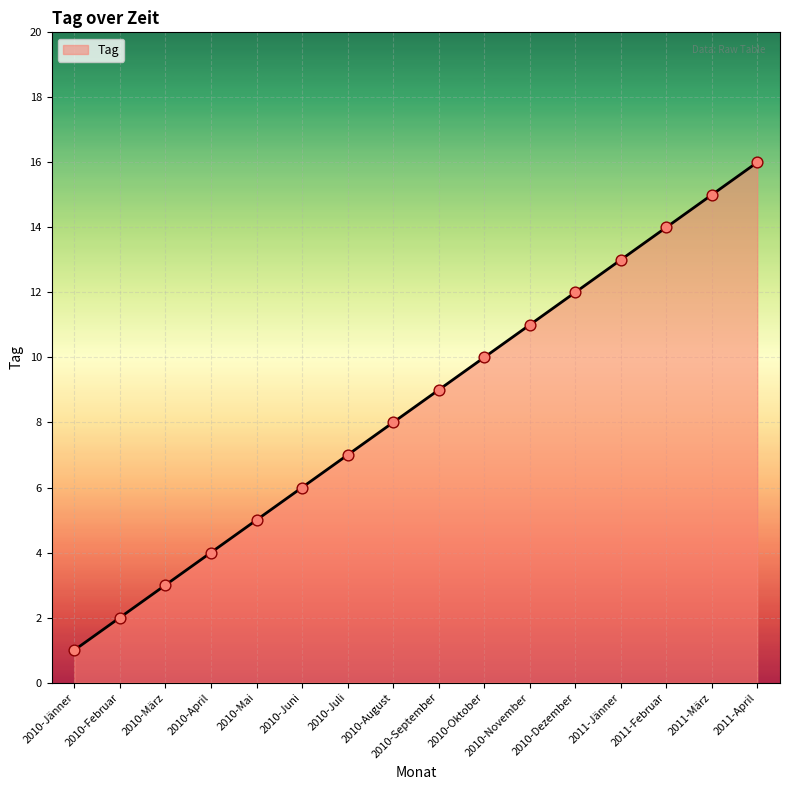

What is the ratio of the value at 2010-Jänner to the value at 2010-November?

0.1